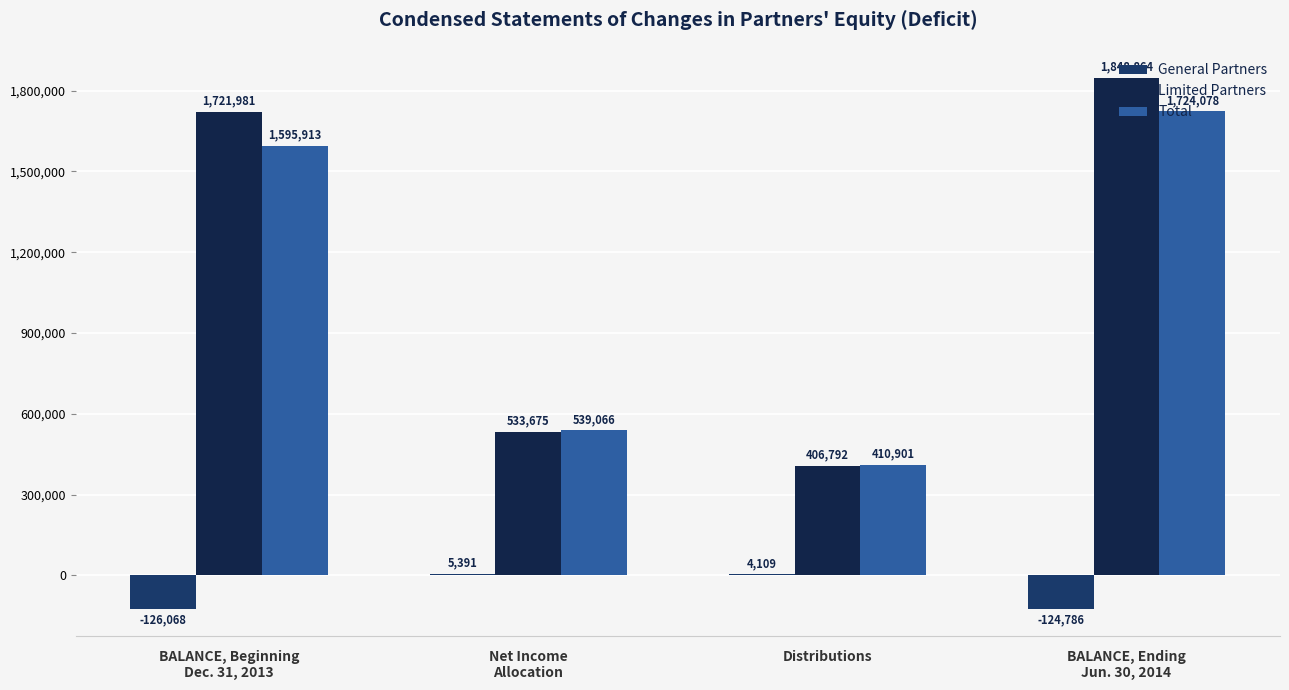

Reading right to left, transcribe all the data shown in this chart.

General Partners: -124786	4109	5391	-126068
Limited Partners: 1848864	406792	533675	1721981
Total: 1724078	410901	539066	1595913